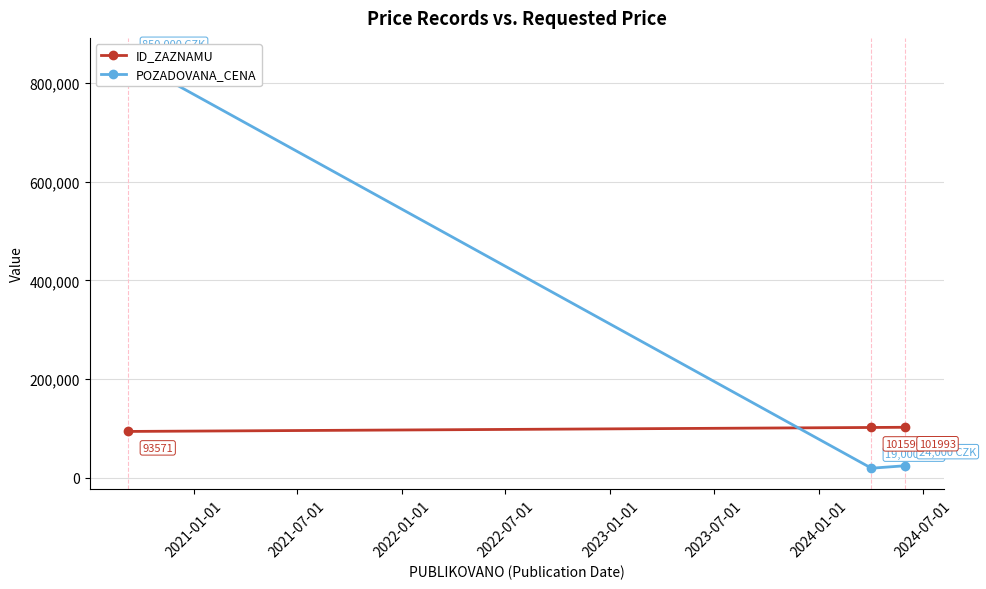

What are all the series names shown in the legend?

ID_ZAZNAMU, POZADOVANA_CENA